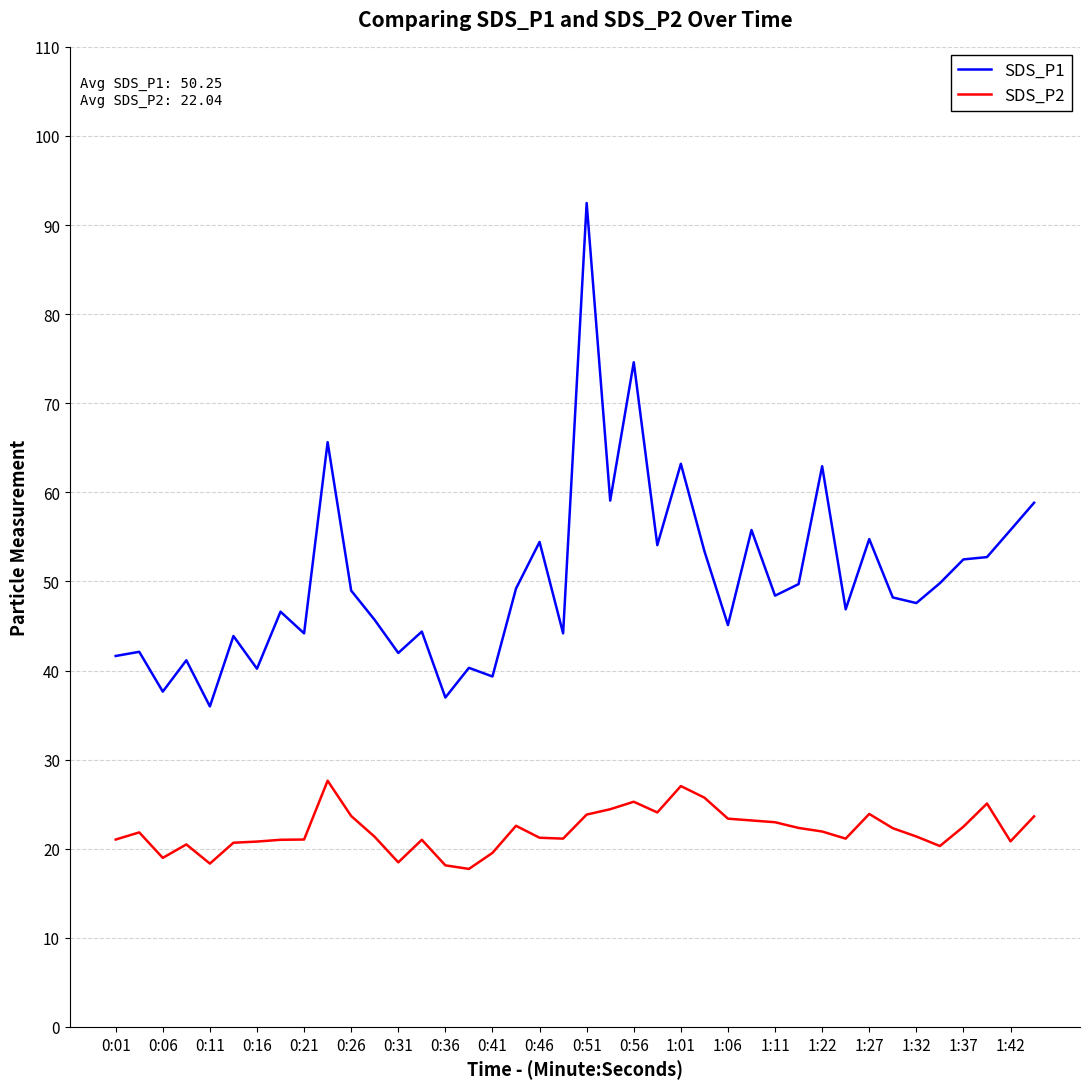

Rank the series by their maximum value, from lowest to highest.

SDS_P2, SDS_P1